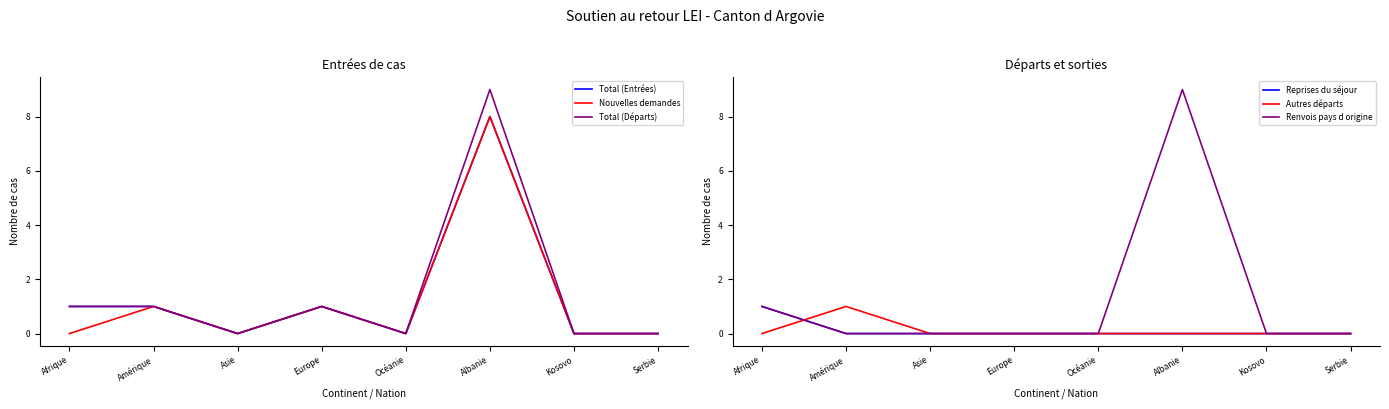

Does the chart have visible grid lines?

No